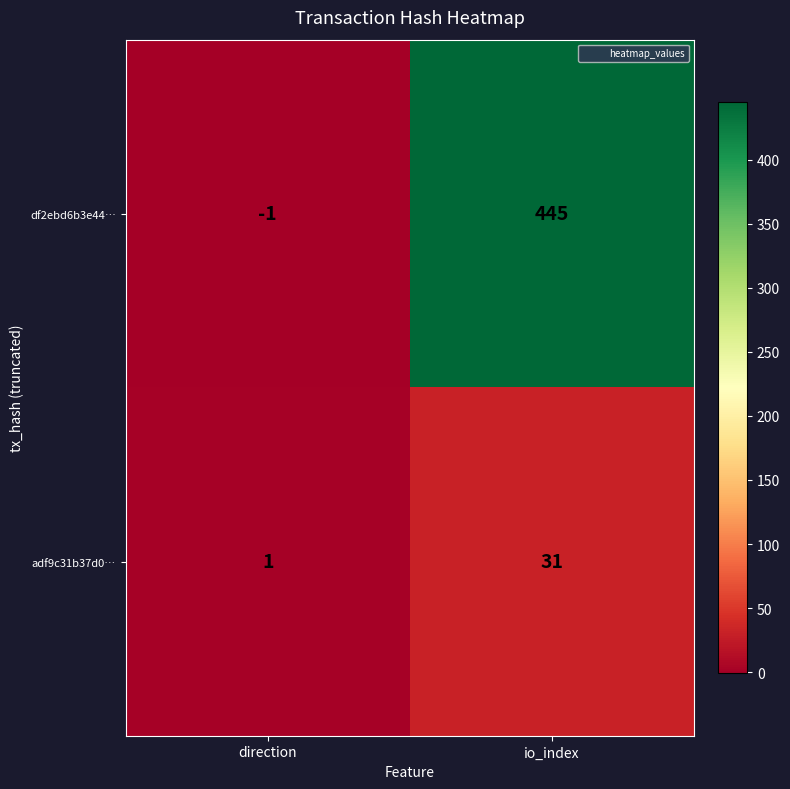

At which label is df2ebd6b3e44… closest to 222?

direction